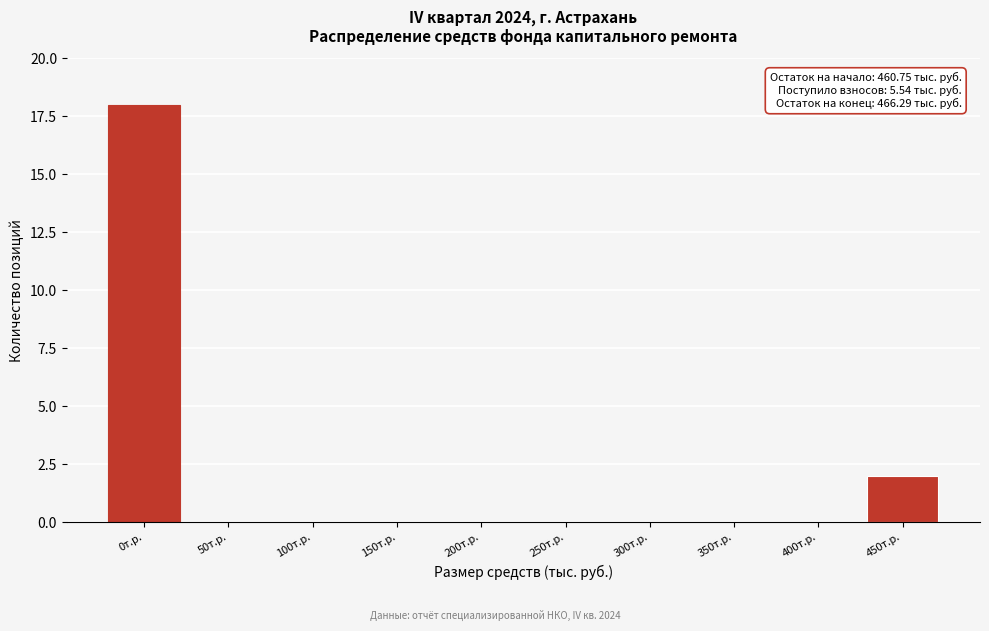

Reading left to right, what are all the values shown in this chart?

0т.р.=18	50т.р.=0	100т.р.=0	150т.р.=0	200т.р.=0	250т.р.=0	300т.р.=0	350т.р.=0	400т.р.=0	450т.р.=2